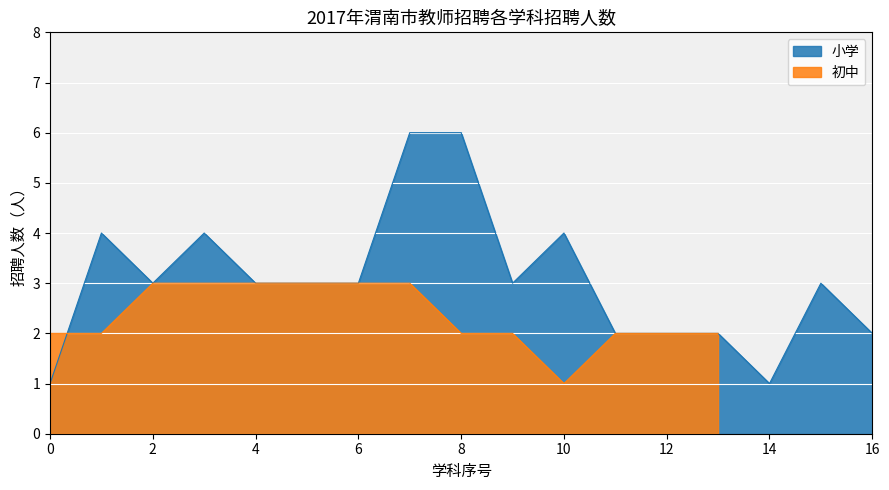

True or false: 语文 has a value of 2 at 13.

False